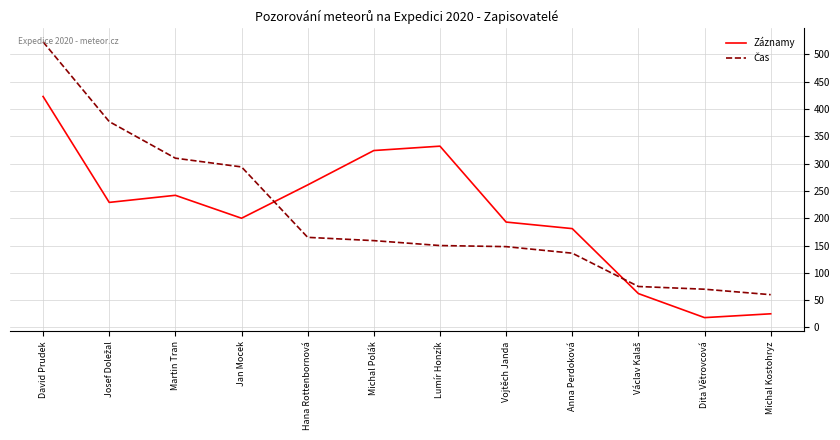

What is the total value across all series at Dita Větrovcová?

88